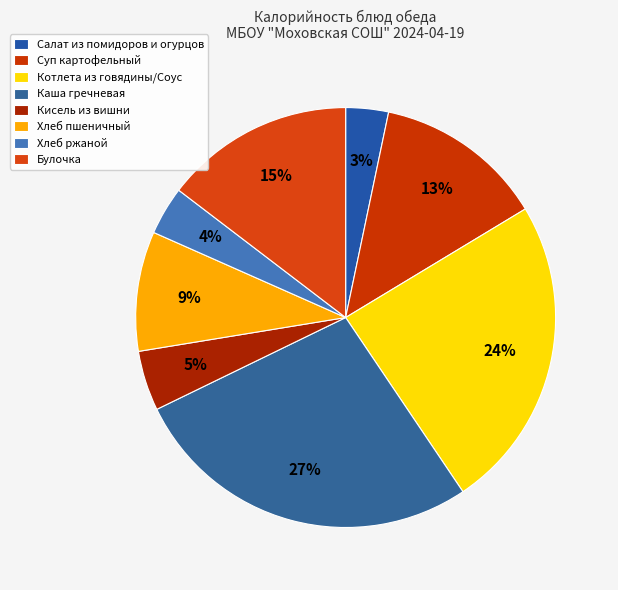

What percentage is the Хлеб пшеничный slice, to the nearest percent?

9%